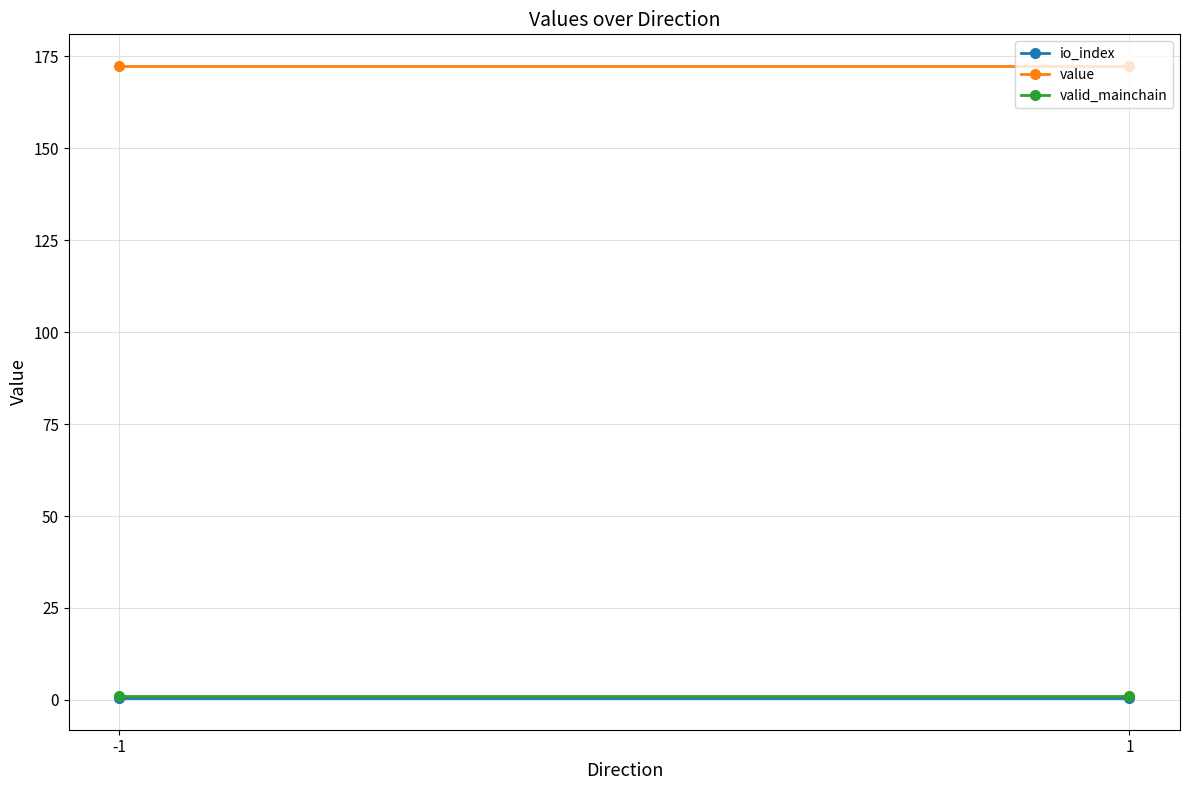

At how many categories does at least one series exceed 108?

2